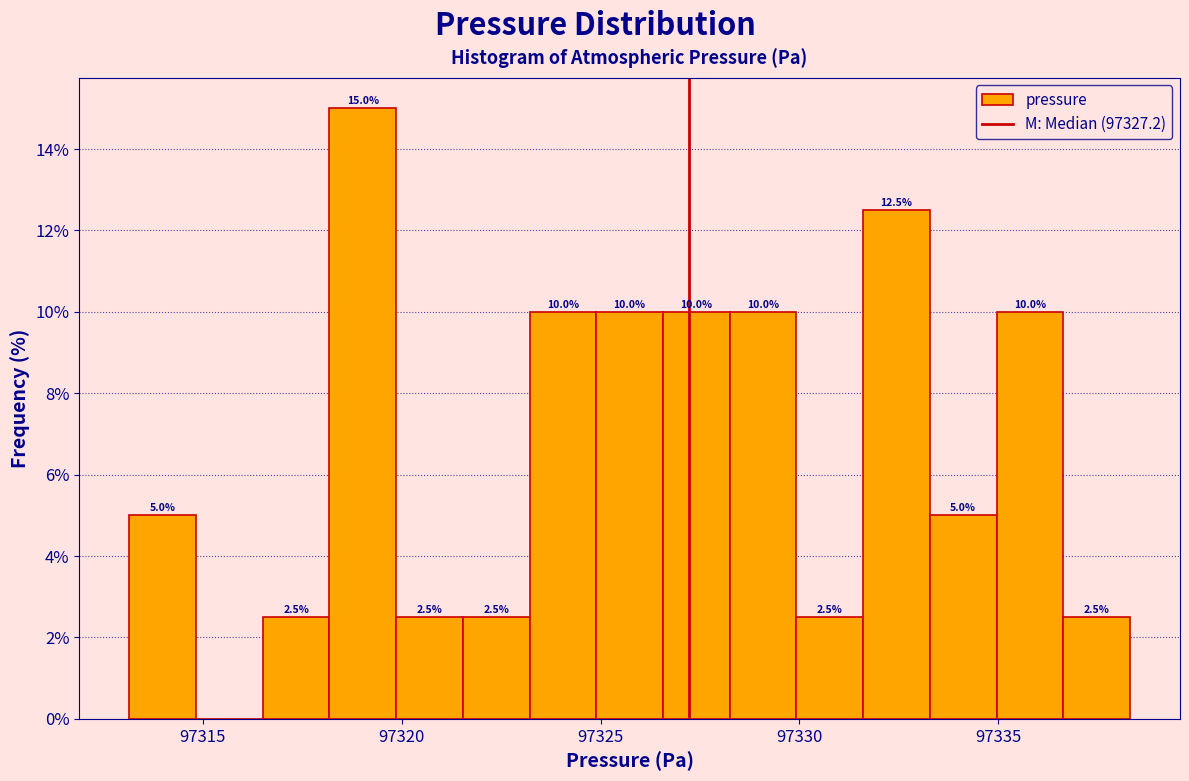

Read against the x-axis, roughly where is the centre of the tallest bar?

97319.0